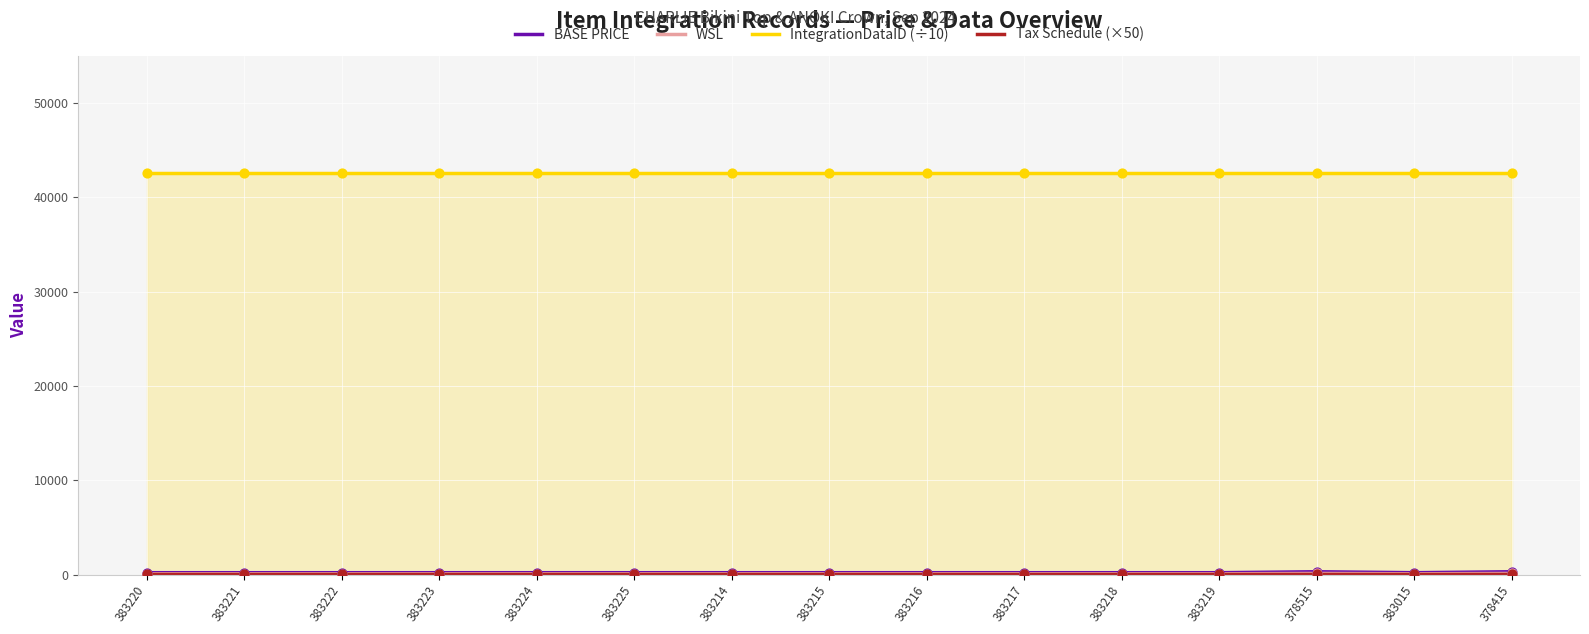

At which category is the sum across all series the highest?

378515